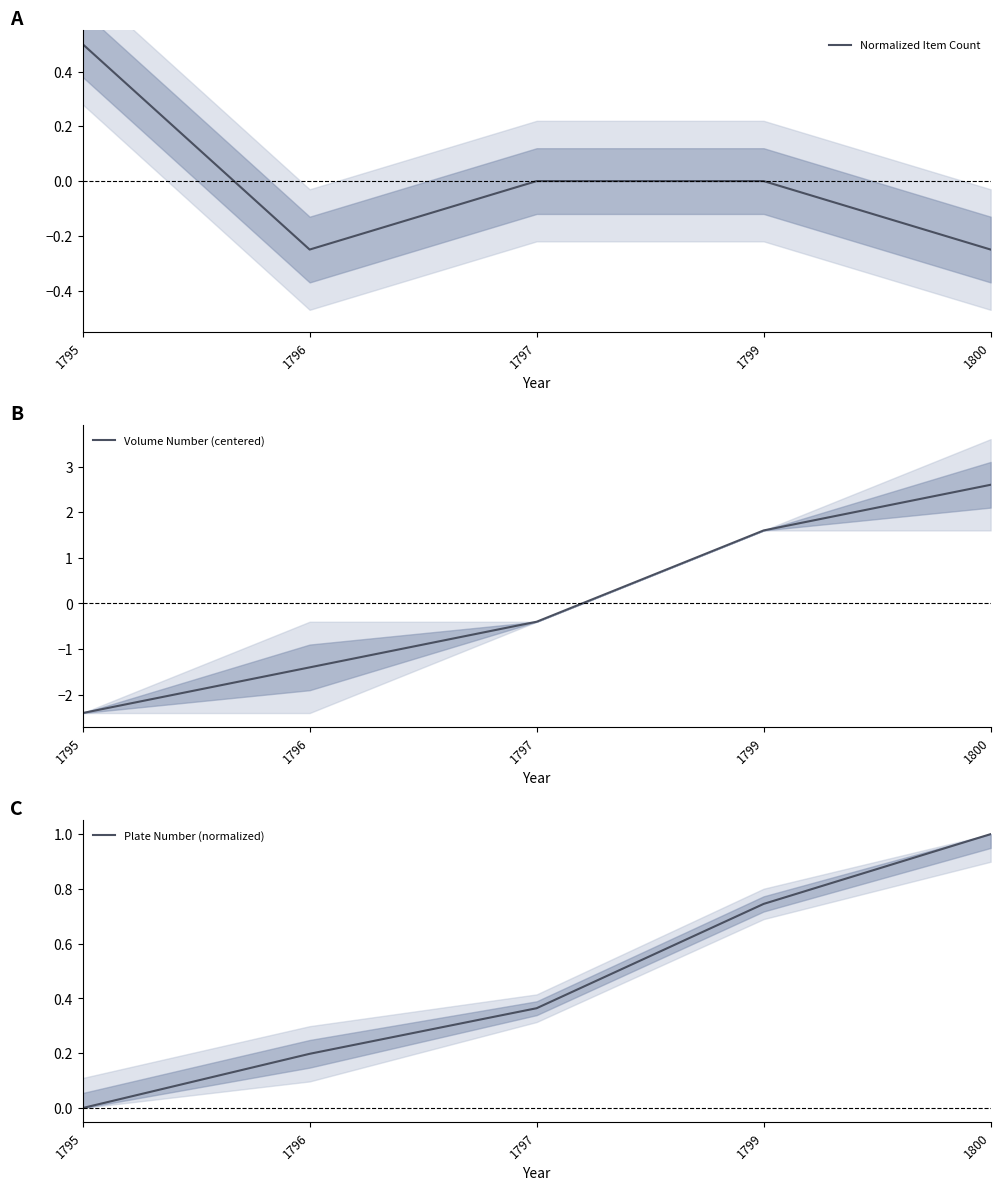

Between 1795 and 1800, which series saw the biggest shift?

Volume Number (centered)